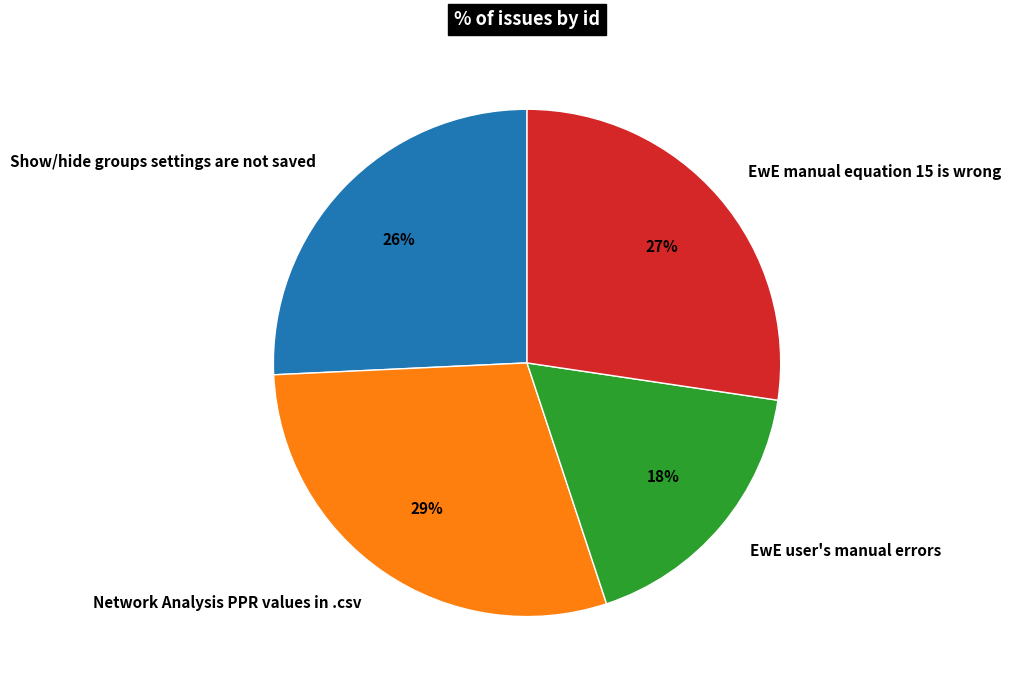

What percentage is the EwE user's manual errors slice, to the nearest percent?

18%